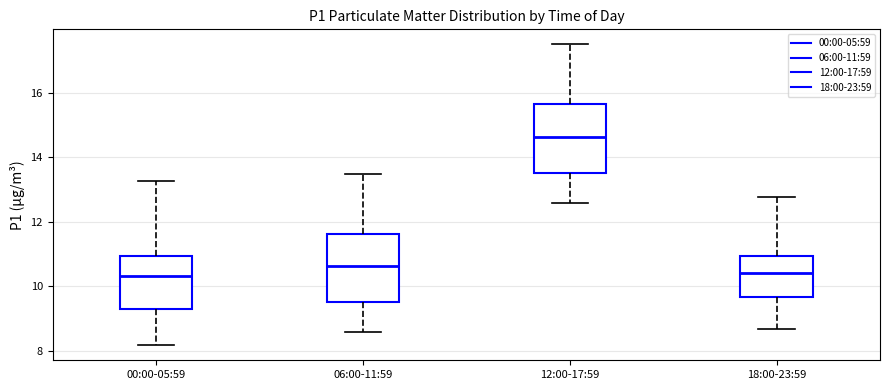

Which box's median line is the highest?

12:00-17:59